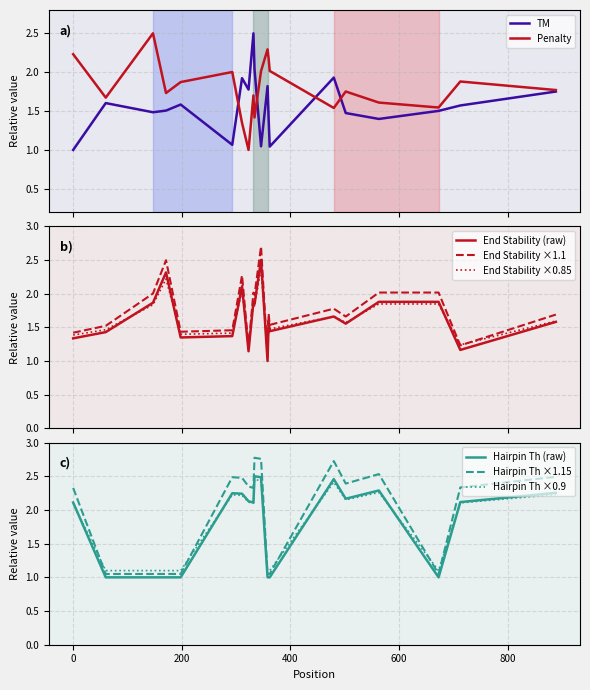

At how many categories does at least one series exceed 1?

20